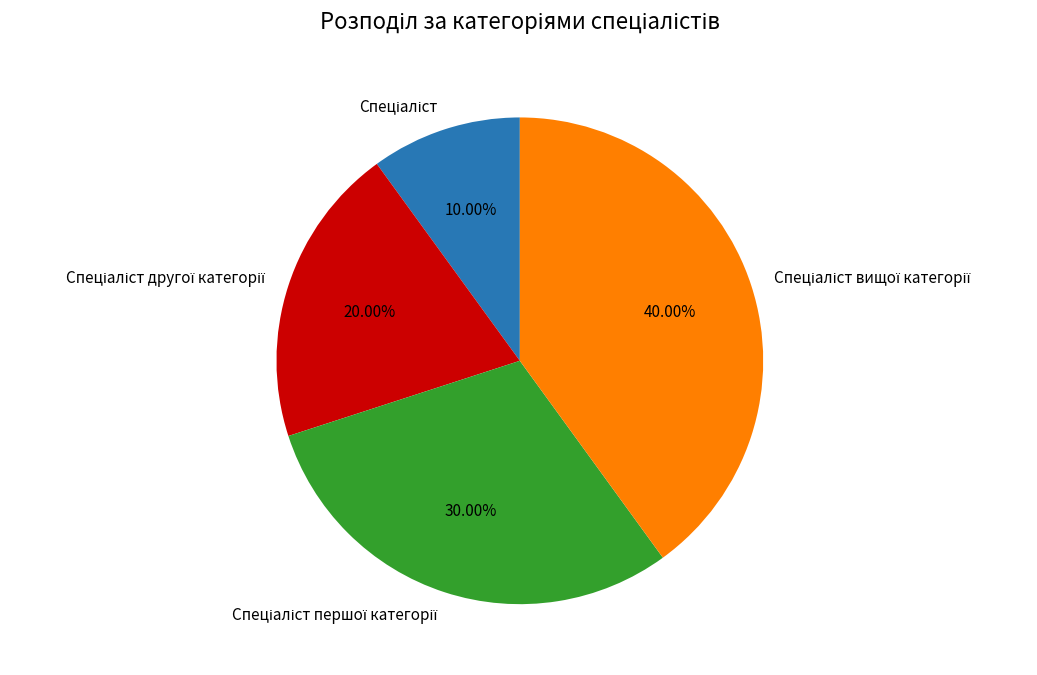

Does any single category account for the majority?

No